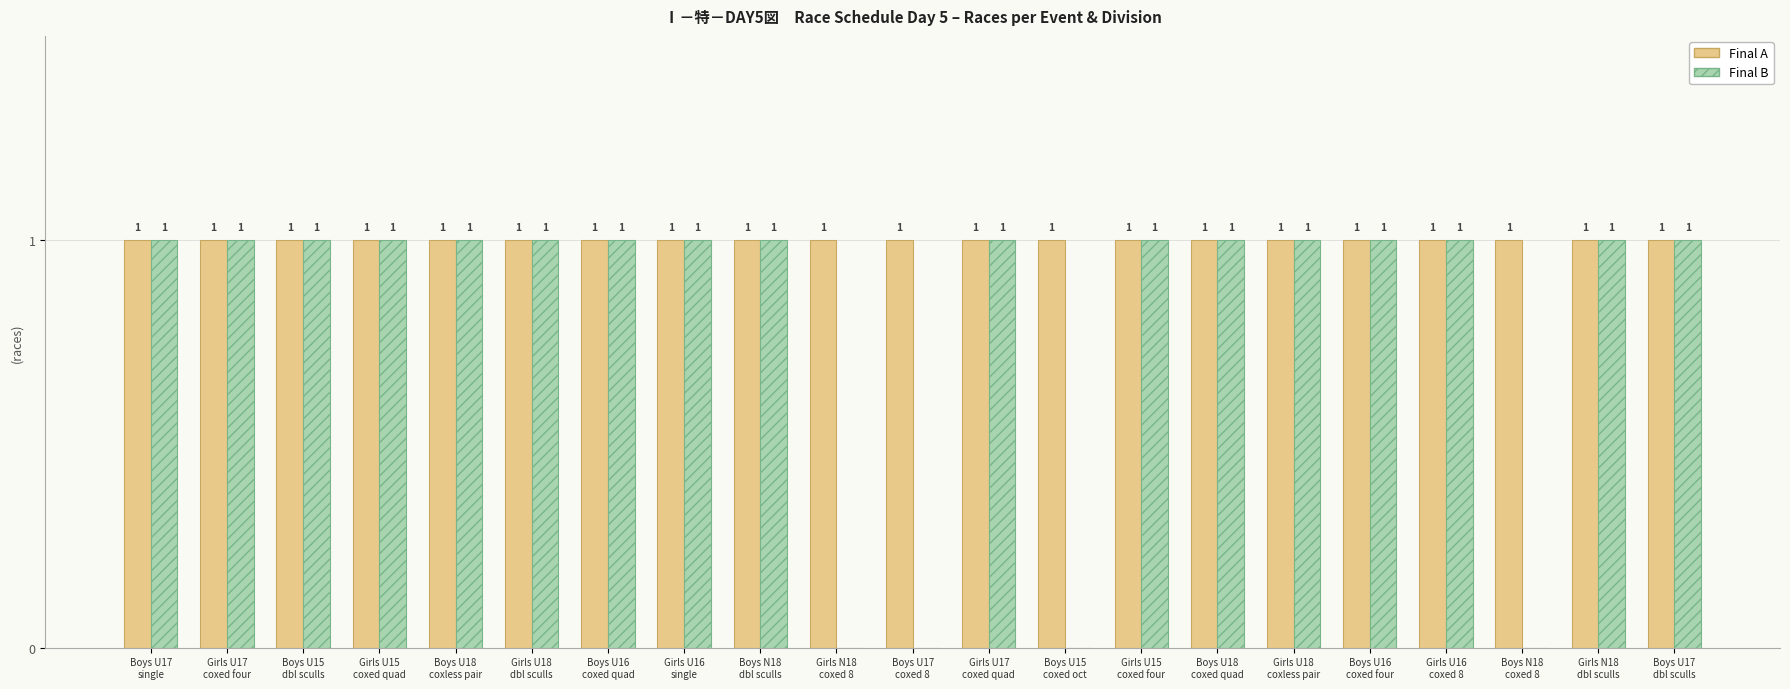

How many Final B values are between 1 and 2?

17